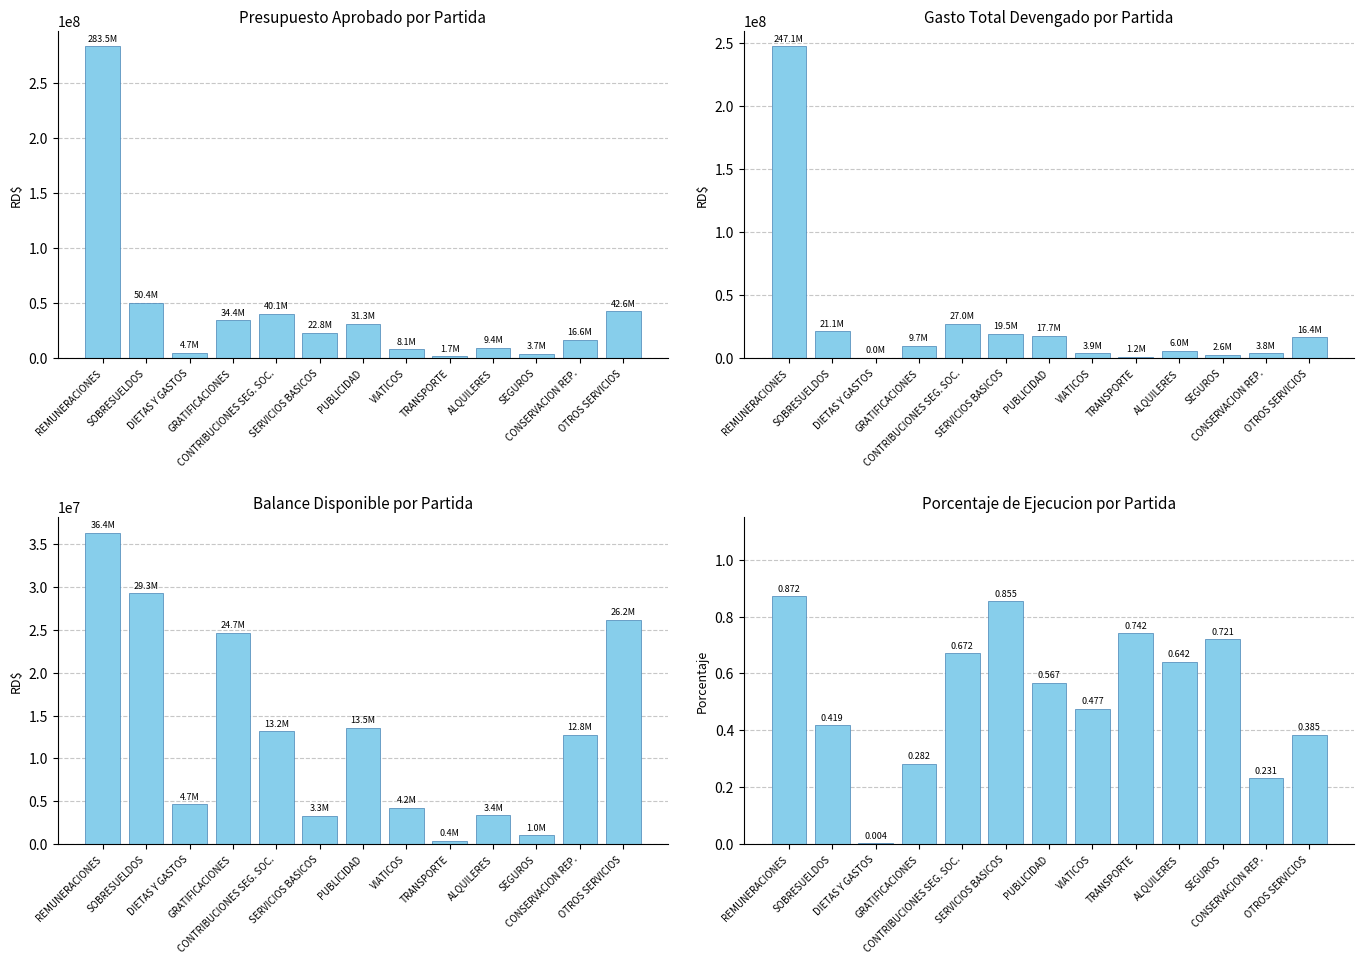

List the series in order of their overall mean, lowest first.

% Ejecucion, Balance Disponible, Gasto Total Devengado, Presupuesto Aprobado